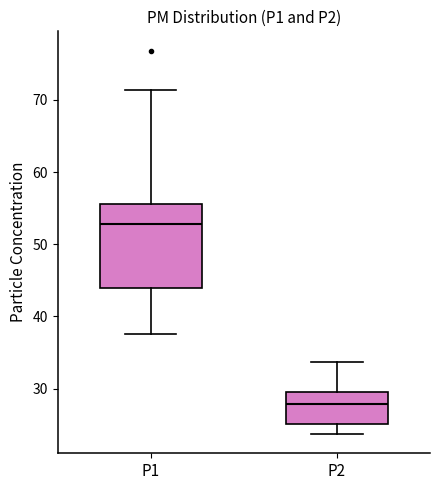

Reading left to right, transcribe this box plot: for each box, give where its median line is, the range the box spans, and where its two whiskers end, as read against the y-axis. The values are not printed on the chart, so give them approximately, as read against the axis.

P1: median 53, box 44 to 56, whiskers 38 to 71
P2: median 28, box 25 to 29, whiskers 24 to 34